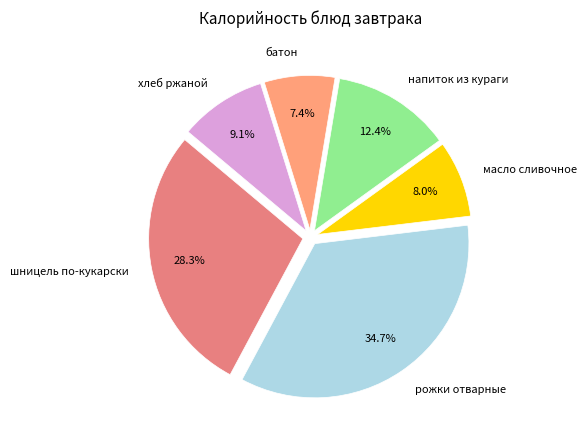

What is the ratio of the value at хлеб ржаной to the value at батон?

1.2